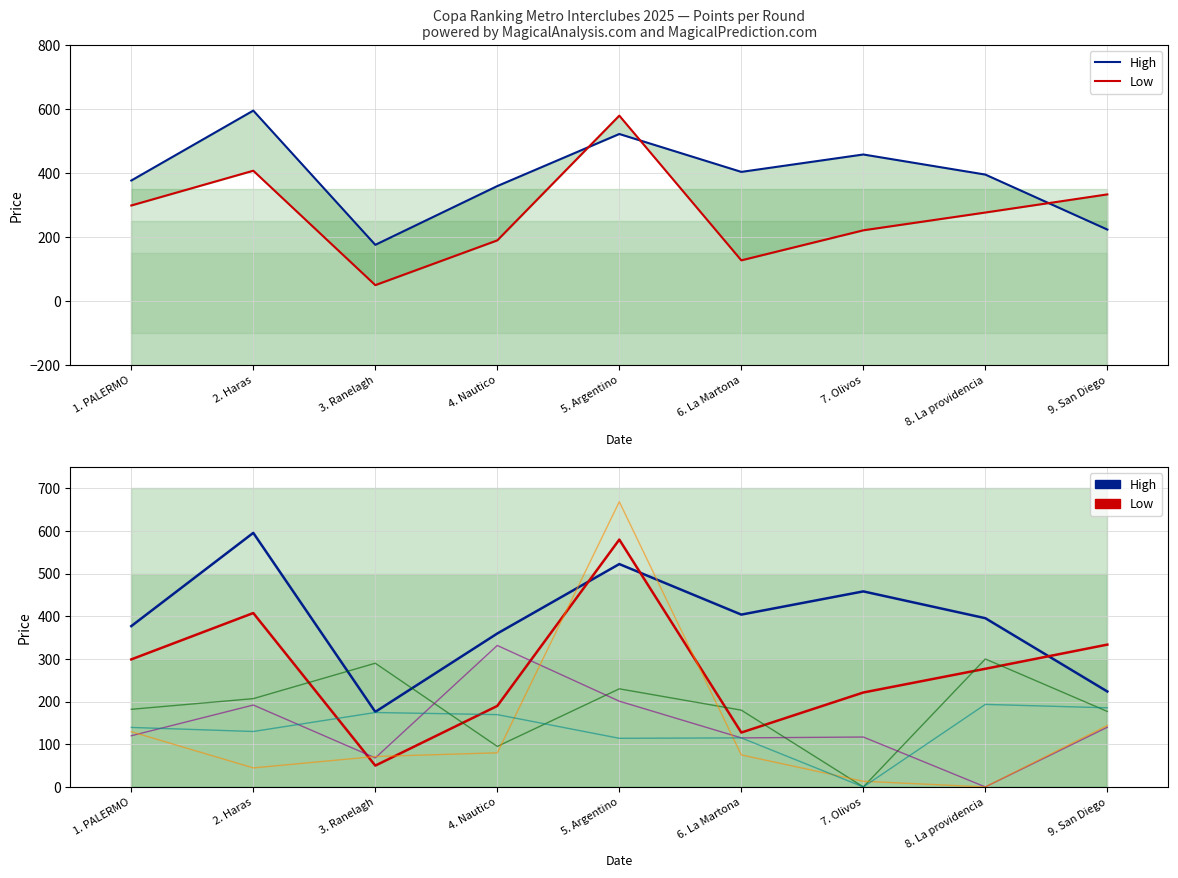

How many values in NAUTICO ESCOBAR are above zero?

8